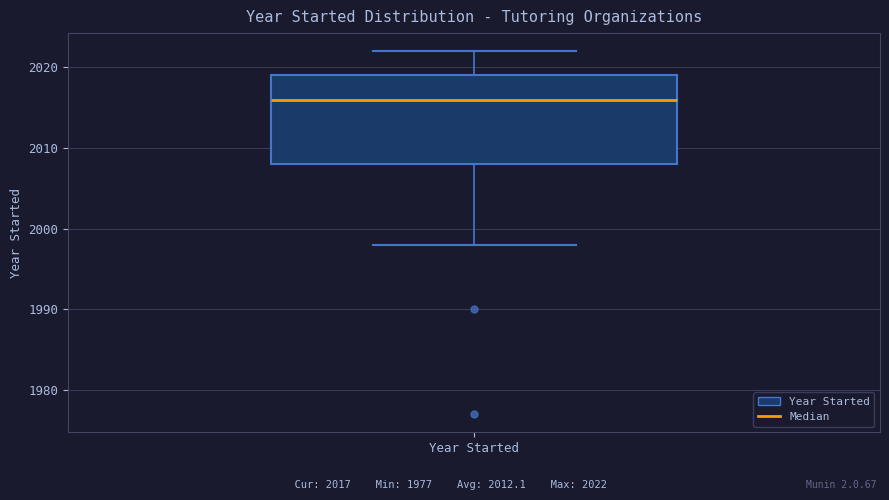

Read this box plot against the y-axis: the position of the median line, the range covered by the box, and the ends of both whiskers. The values are not printed on the chart, so give them approximately, as read against the axis.

median 2016, box 2008 to 2019, whiskers 1998 to 2022